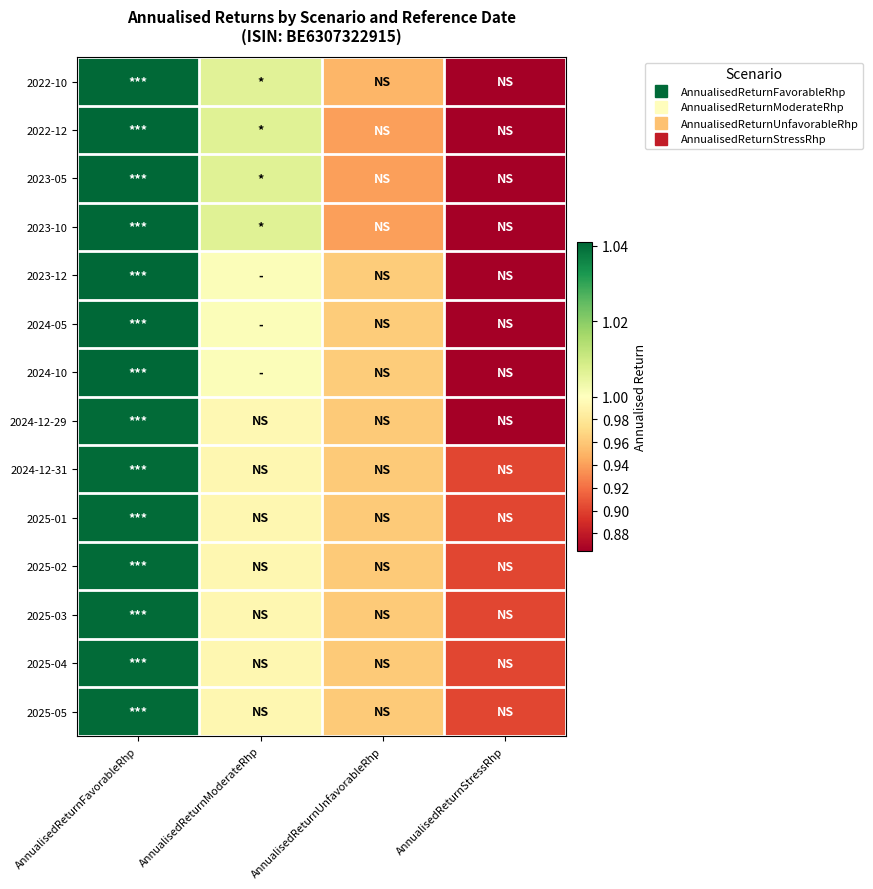

Count the number of data series in this chart.

14